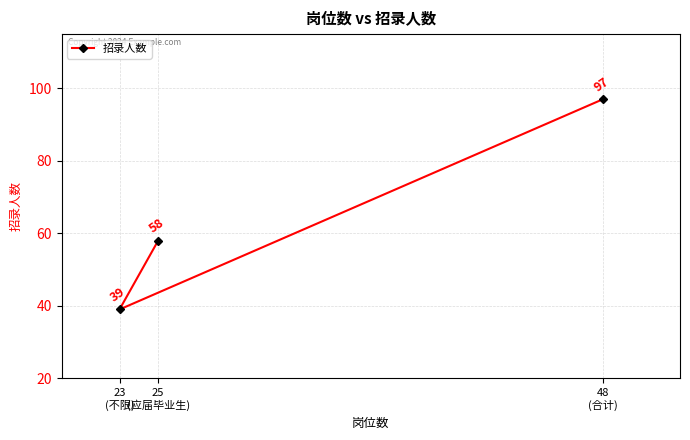

Reading right to left, transcribe all the data shown in this chart.

48
(合计)=97	25
(应届毕业生)=58	23
(不限)=39